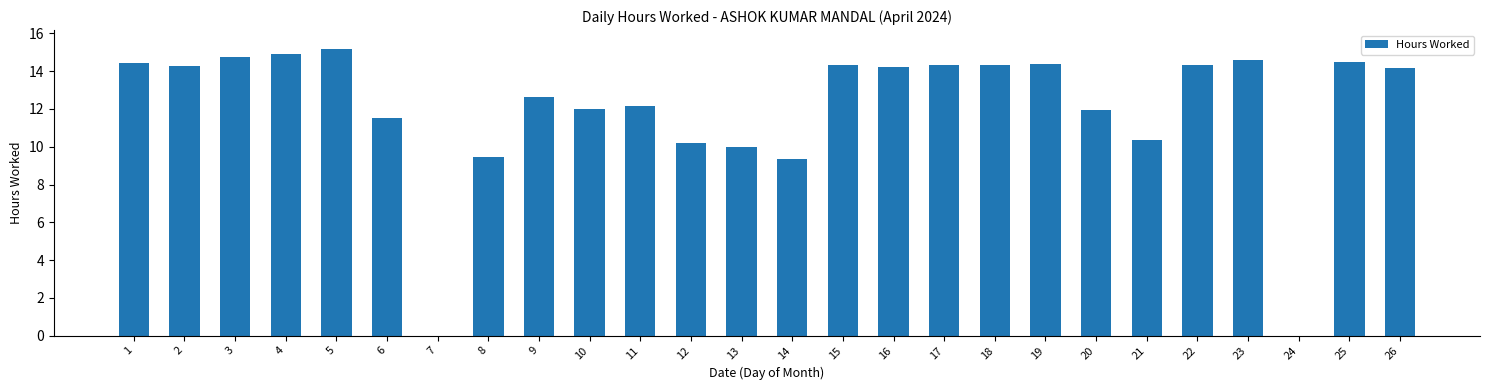

Where does the data first go above 14?

1